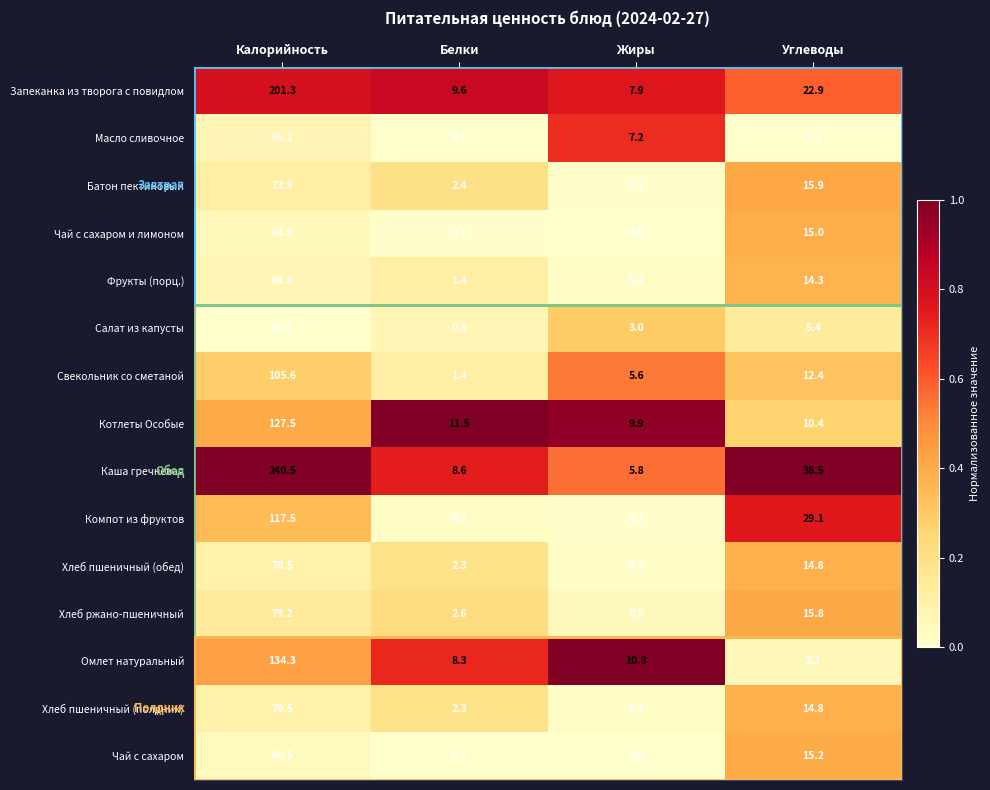

Between Калорийность and Белки, which series saw the biggest shift?

Каша гречневая